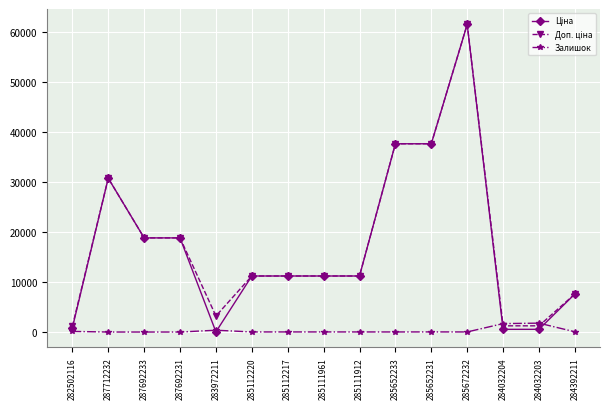

The Залишок series shows 15.0 at 285111912. True or false?

True